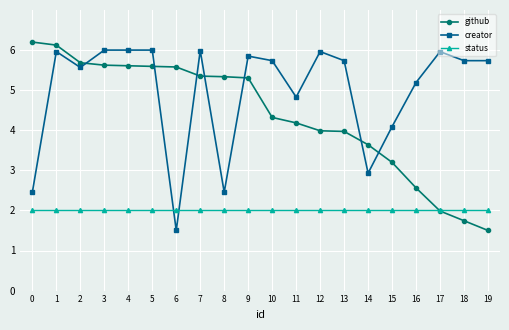

At 19, list the series in order from largest to smallest.

creator, status, github